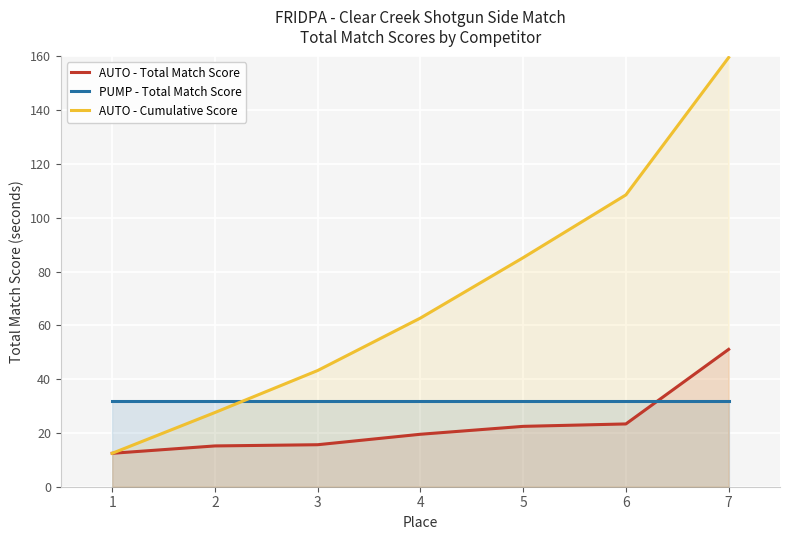

Which series has the largest total across all categories?

AUTO - Cumulative Score